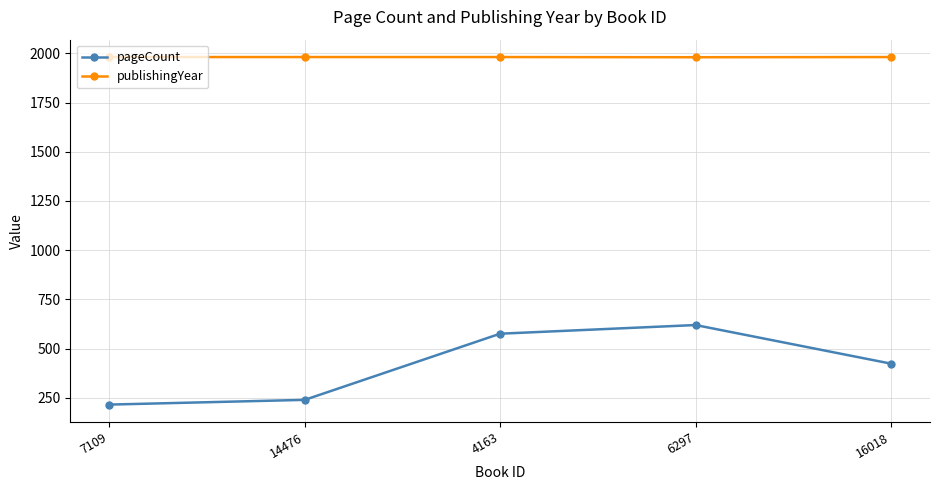

What is the sum of all publishingYear values?

9904